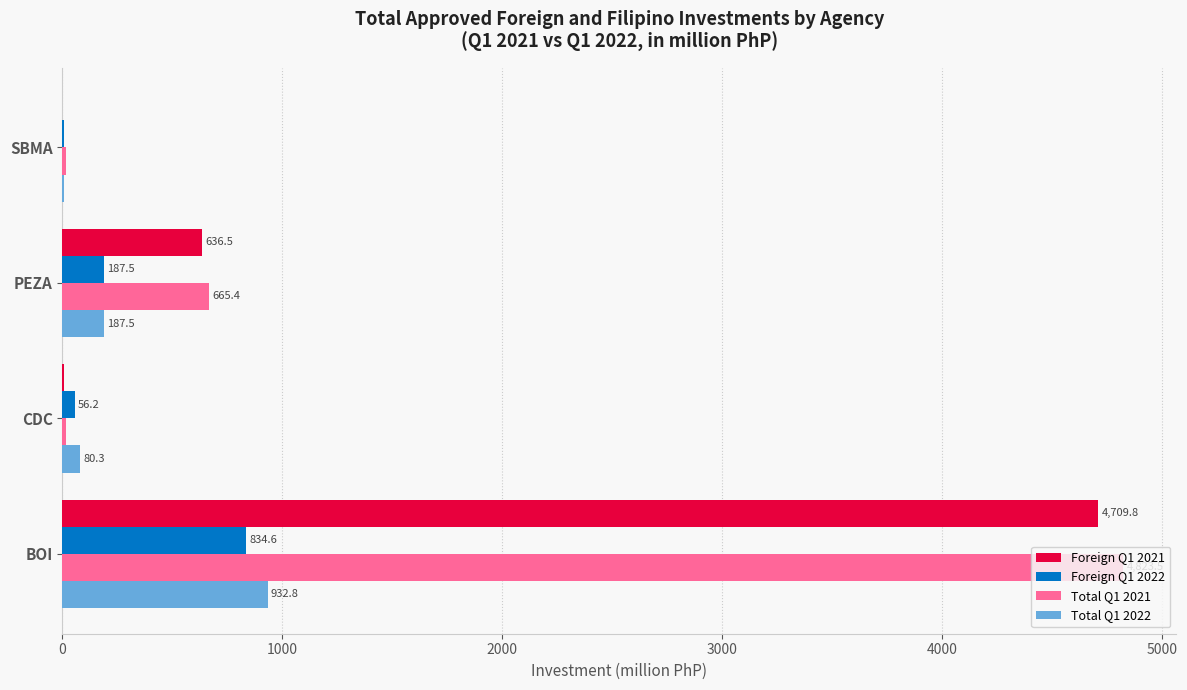

The value of Total Q1 2021 at CDC is 17.4. True or false?

True